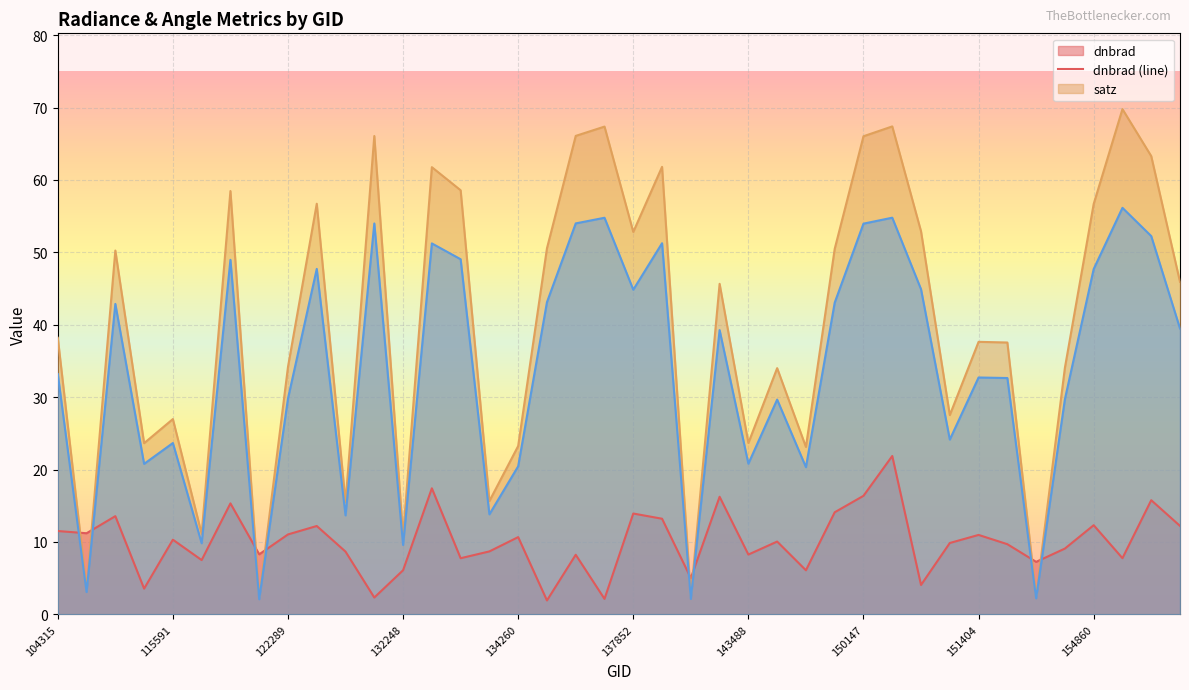

What is the difference between the highest and lowest values at 137852?

38.9